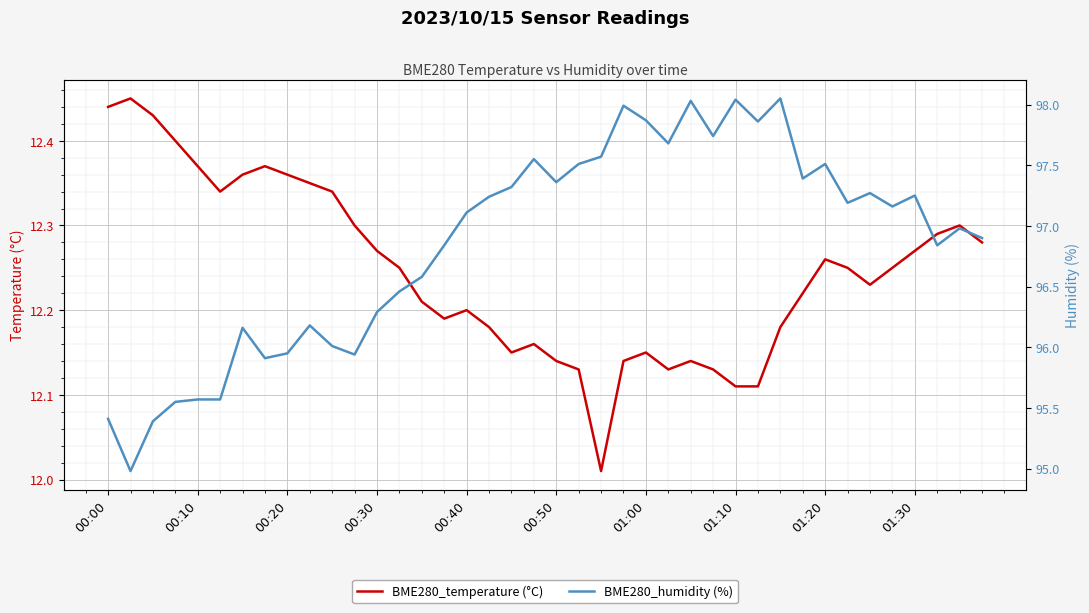

Reading left to right, what are all the values shown in this chart?

BME280_temperature (°C): 12.4	12.4	12.4	12.4	12.4	12.3	12.4	12.4	12.4	12.3	12.3	12.3	12.3	12.2	12.2	12.2	12.2	12.2	12.2	12.2	12.1	12.1	12.0	12.1	12.2	12.1	12.1	12.1	12.1	12.1	12.2	12.2	12.3	12.2	12.2	12.2	12.3	12.3	12.3	12.3
BME280_humidity (%): 95.4	95.0	95.4	95.5	95.6	95.6	96.2	95.9	96.0	96.2	96.0	95.9	96.3	96.5	96.6	96.8	97.1	97.2	97.3	97.5	97.4	97.5	97.6	98.0	97.9	97.7	98.0	97.7	98.0	97.9	98.0	97.4	97.5	97.2	97.3	97.2	97.2	96.8	97.0	96.9